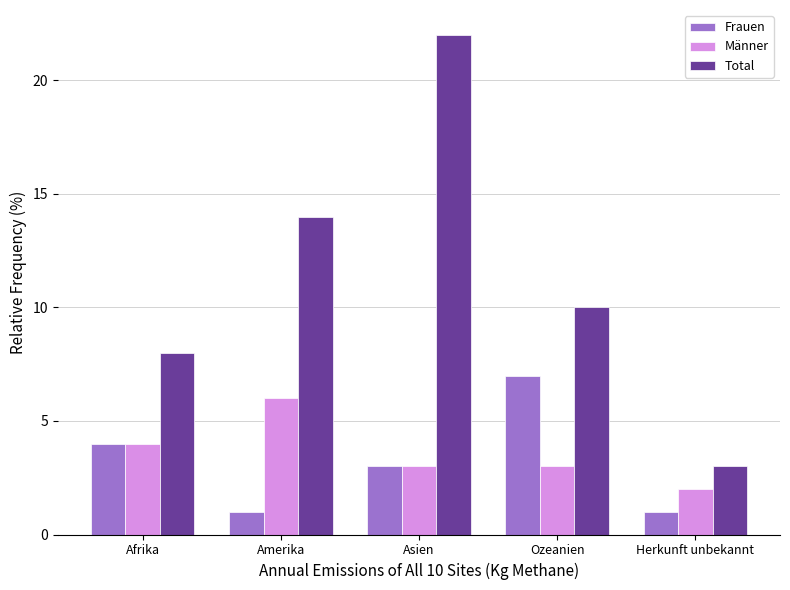

Which series has the largest total across all categories?

Total